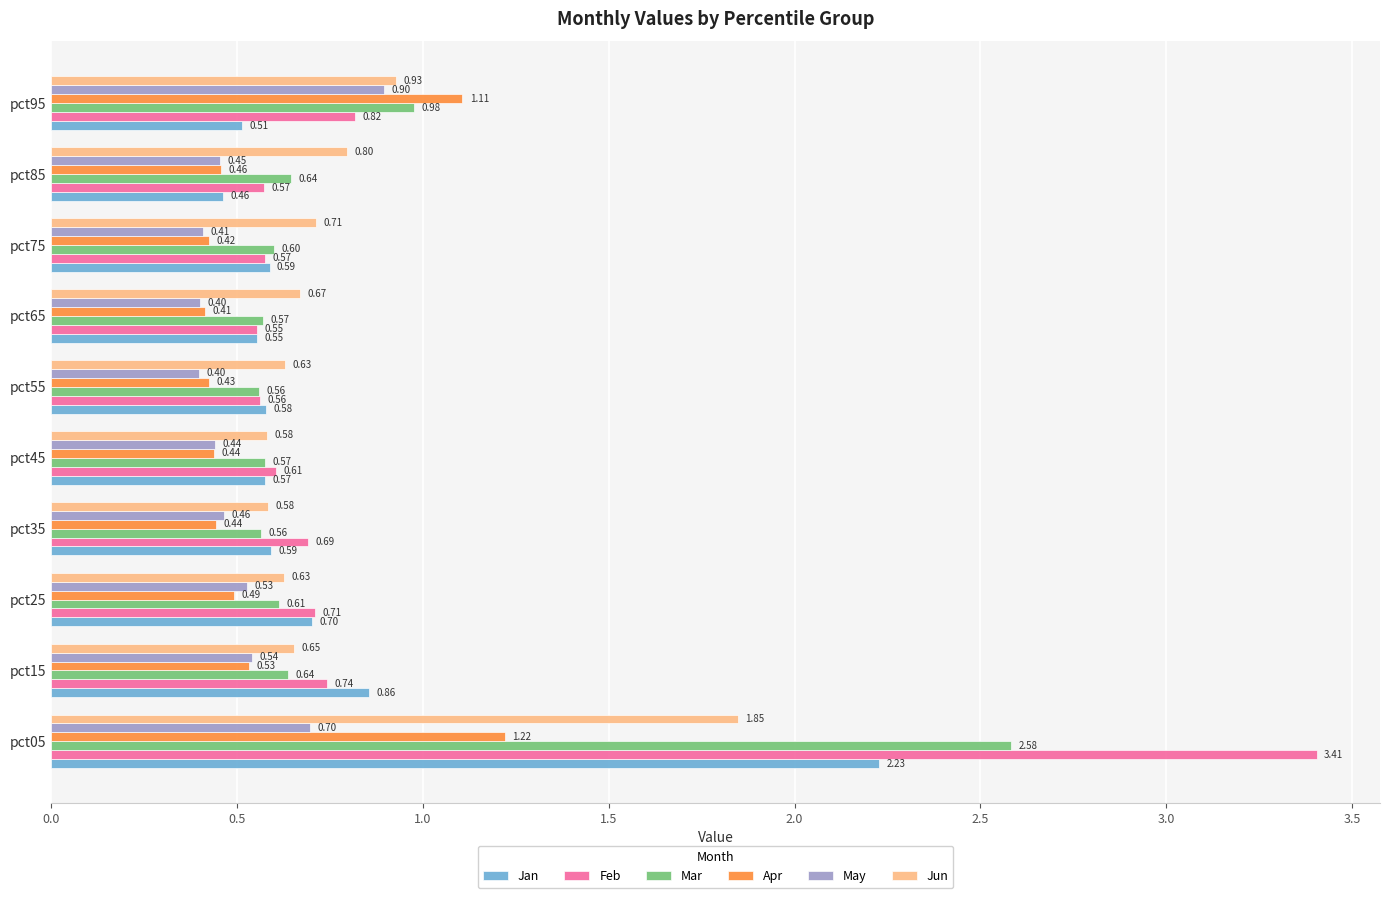

What is the sum of all Apr values?

6.0